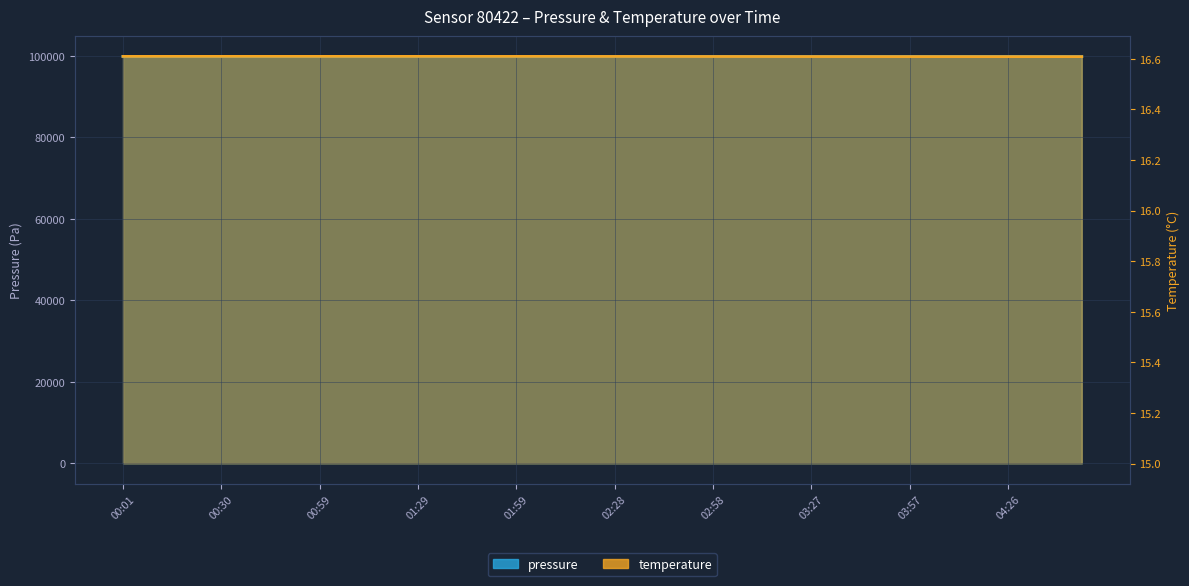

In pressure, how many points are higher than both neighbors (excluding endpoints)?

10